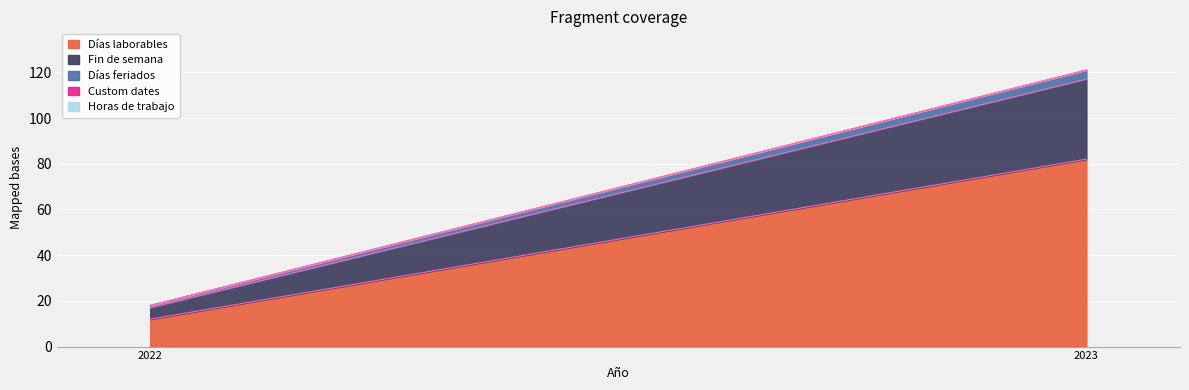

What is the difference between the highest and lowest values at 2022?

12